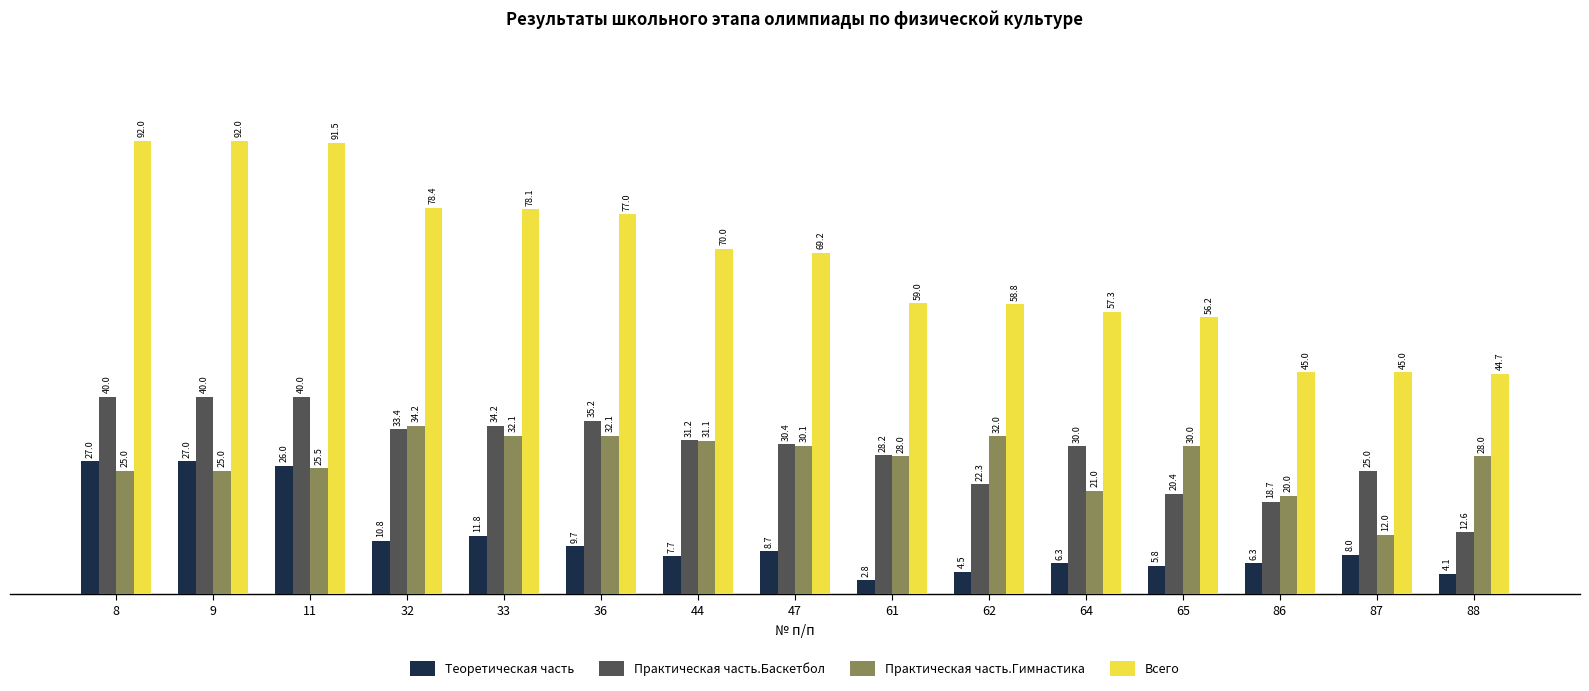

How many distinct data groups are displayed?

4